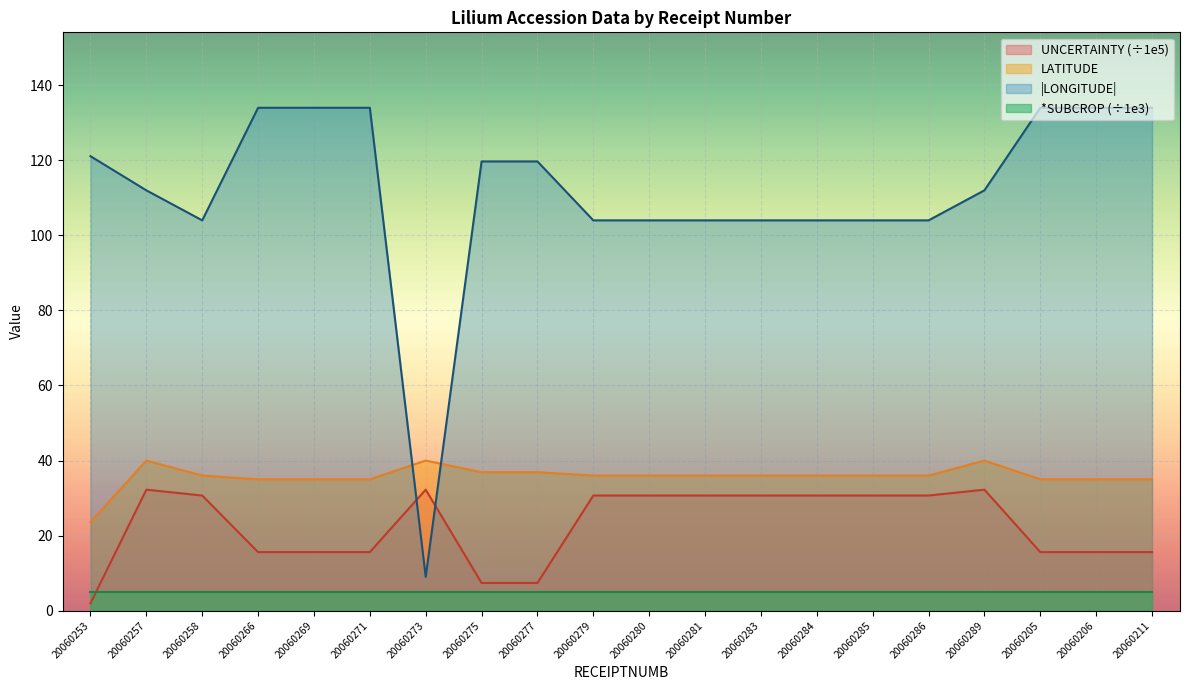

At which category does UNCERTAINTY_scaled reach its first local peak?

20060257